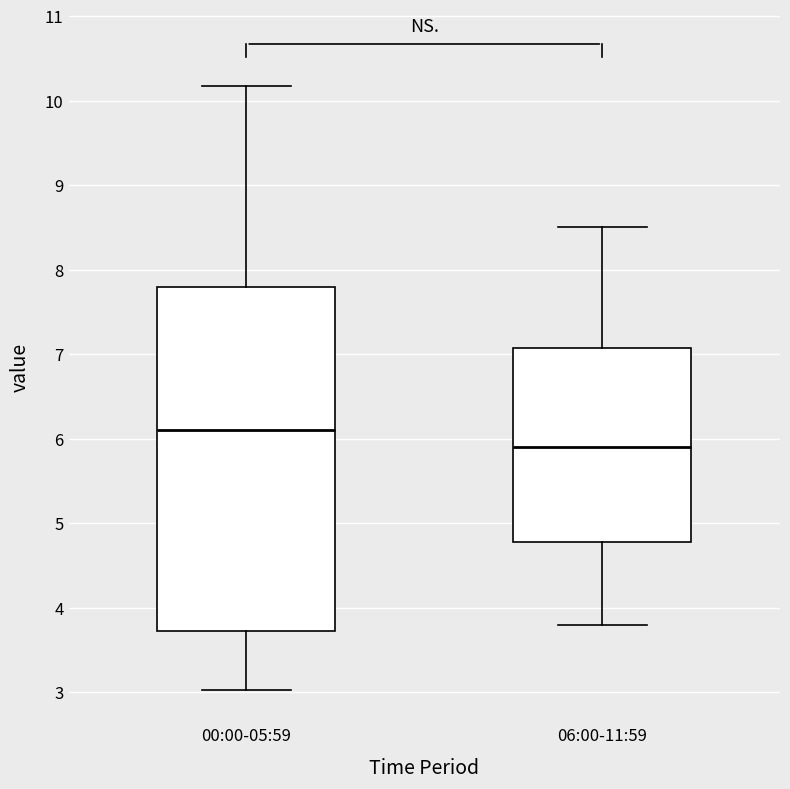

Reading left to right, read every box against the y-axis: the position of its median line, the range the box covers, and the ends of its whiskers. The values are not printed on the chart, so give them approximately, as read against the axis.

00:00-05:59: median 6.1, box 3.7 to 7.8, whiskers 3.0 to 10.2
06:00-11:59: median 5.9, box 4.8 to 7.1, whiskers 3.8 to 8.5